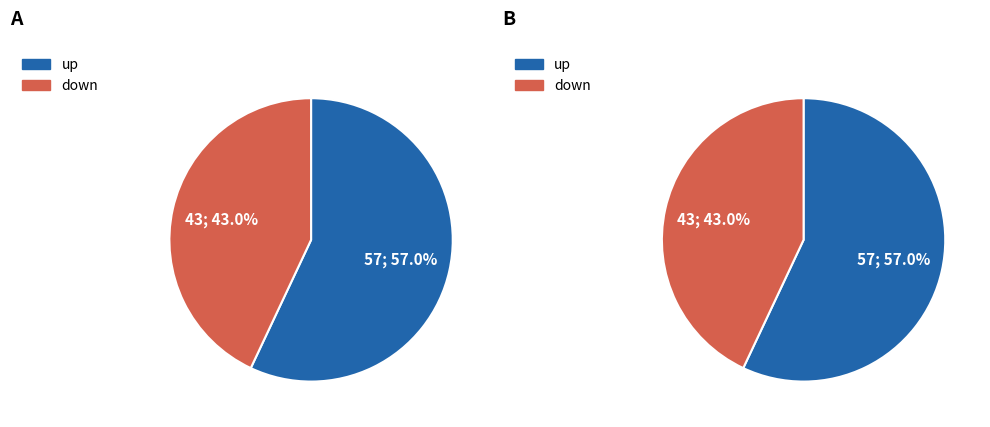

Combined, what portion of the pie is up and down?

100.0%